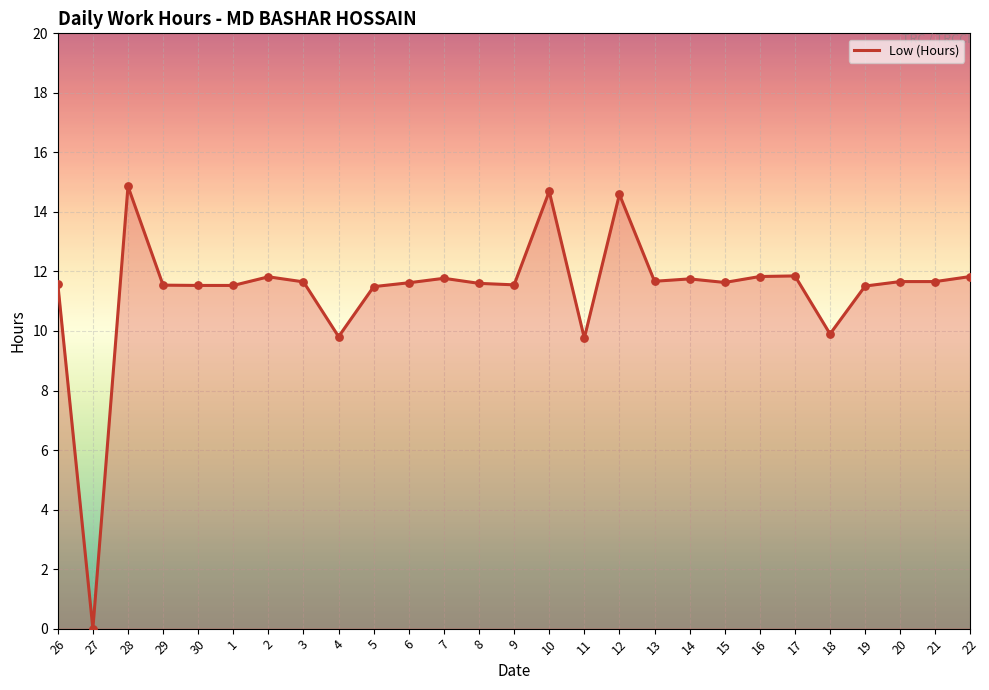

What is the change in value from 29 to 2?

+0.3